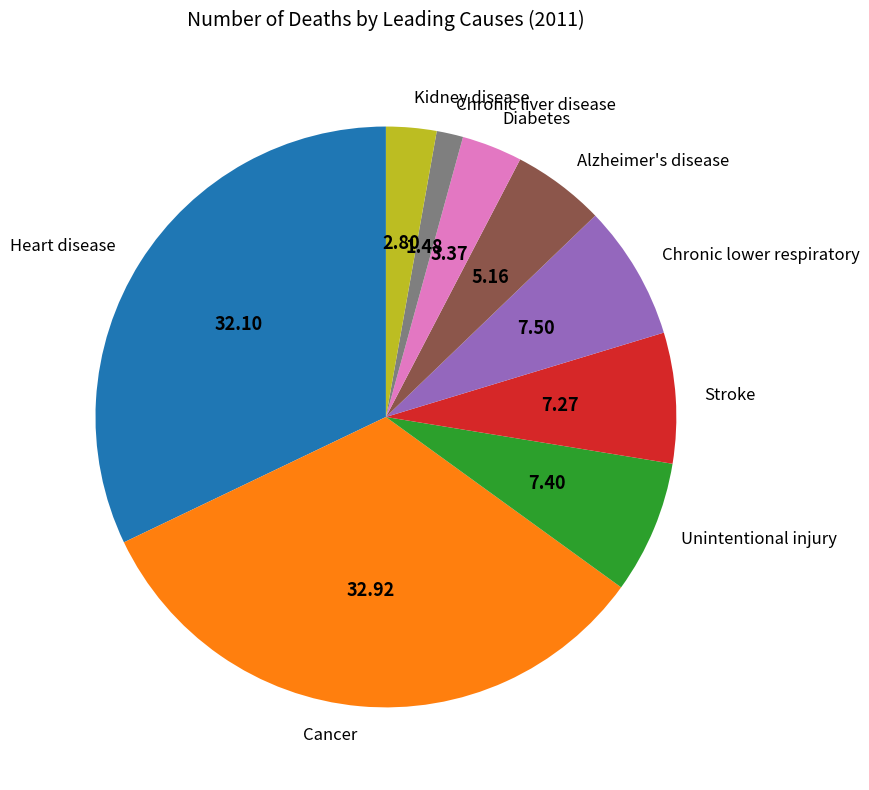

Approximately how many times larger is the value at Heart disease compared to Alzheimer's disease?

6.2